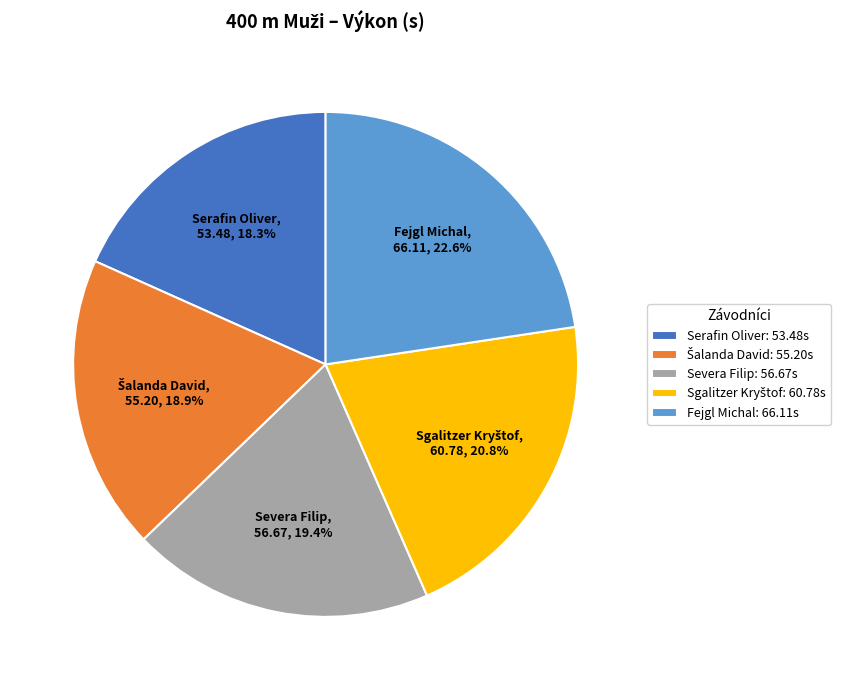

Is there any slice that represents more than half of the pie?

No